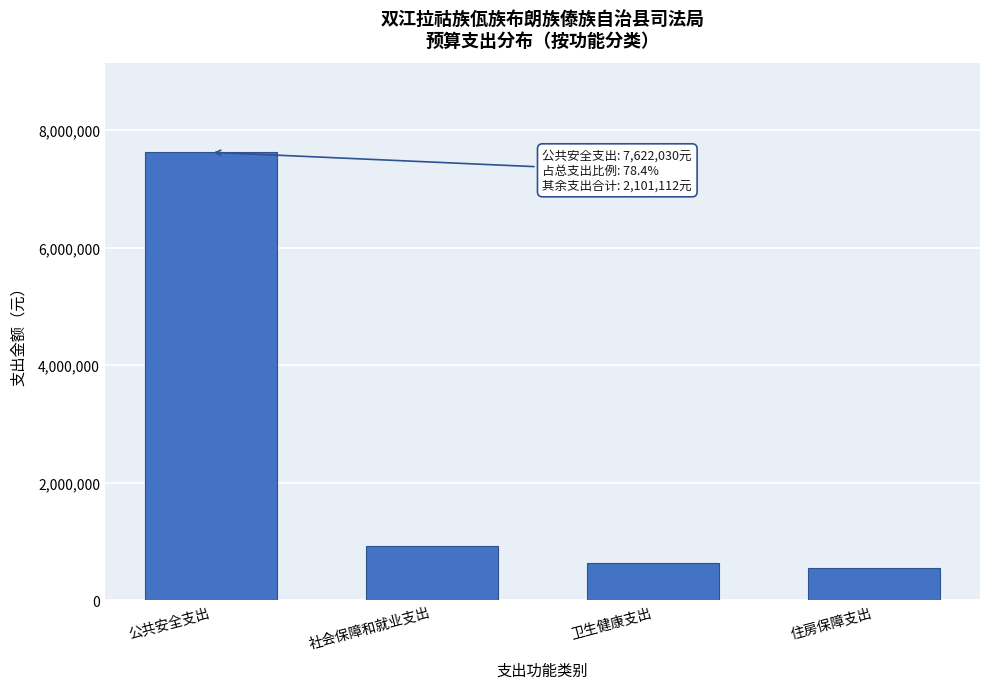

The value at 公共安全支出 is 12699870.3. True or false?

False